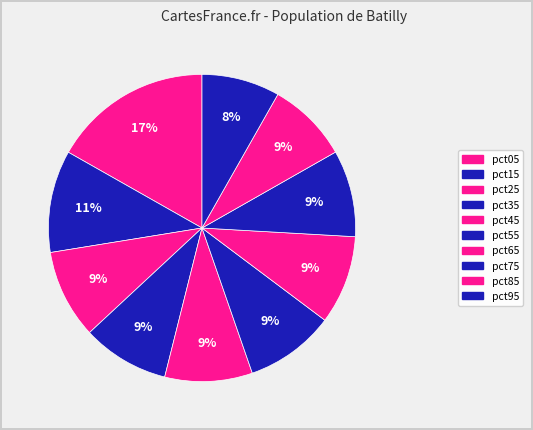

Is there any slice that represents more than half of the pie?

No